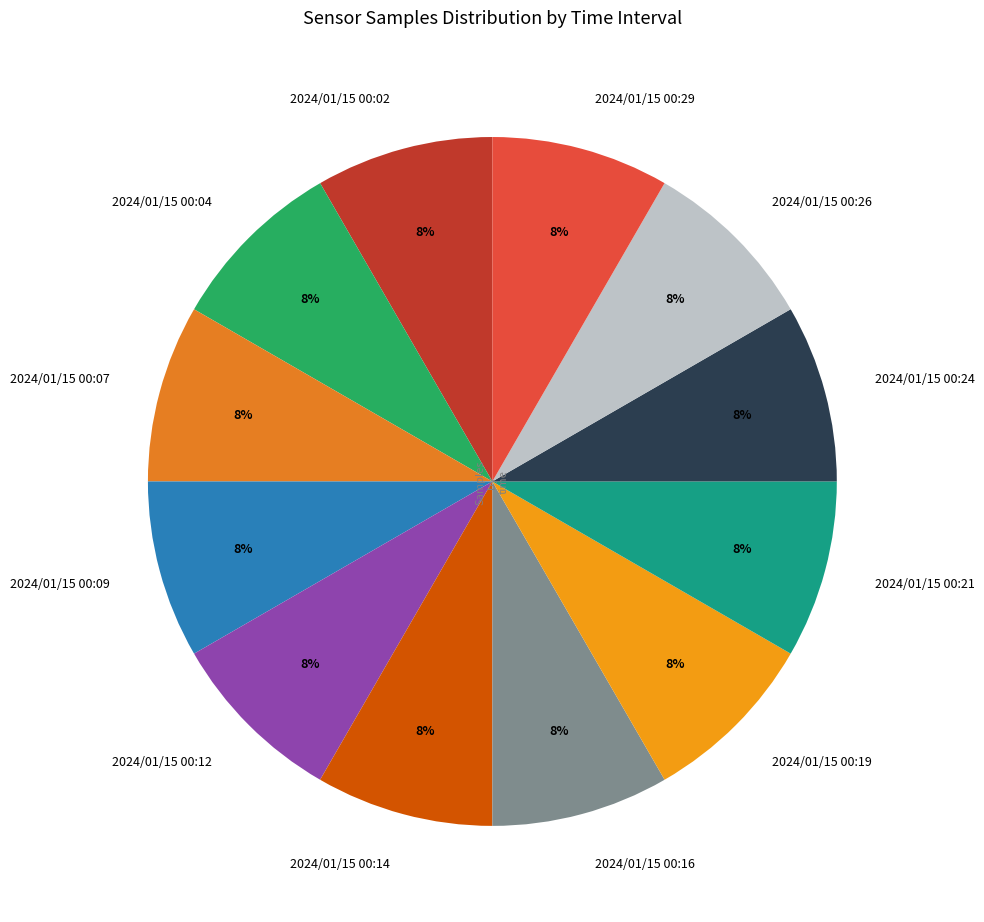

Combined, do 2024/01/15 00:29 and 2024/01/15 00:02 account for over 50%?

No